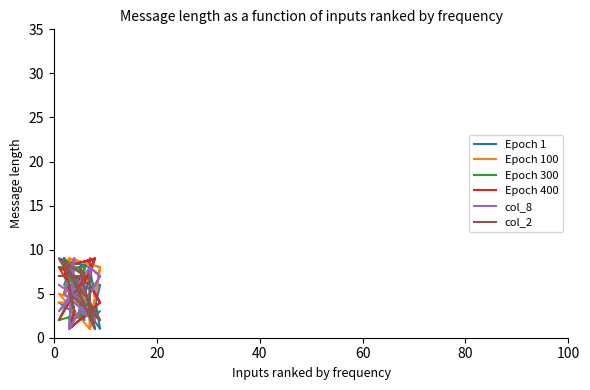

What are all the series names shown in the legend?

Epoch 1, Epoch 100, Epoch 300, Epoch 400, col_8, col_2